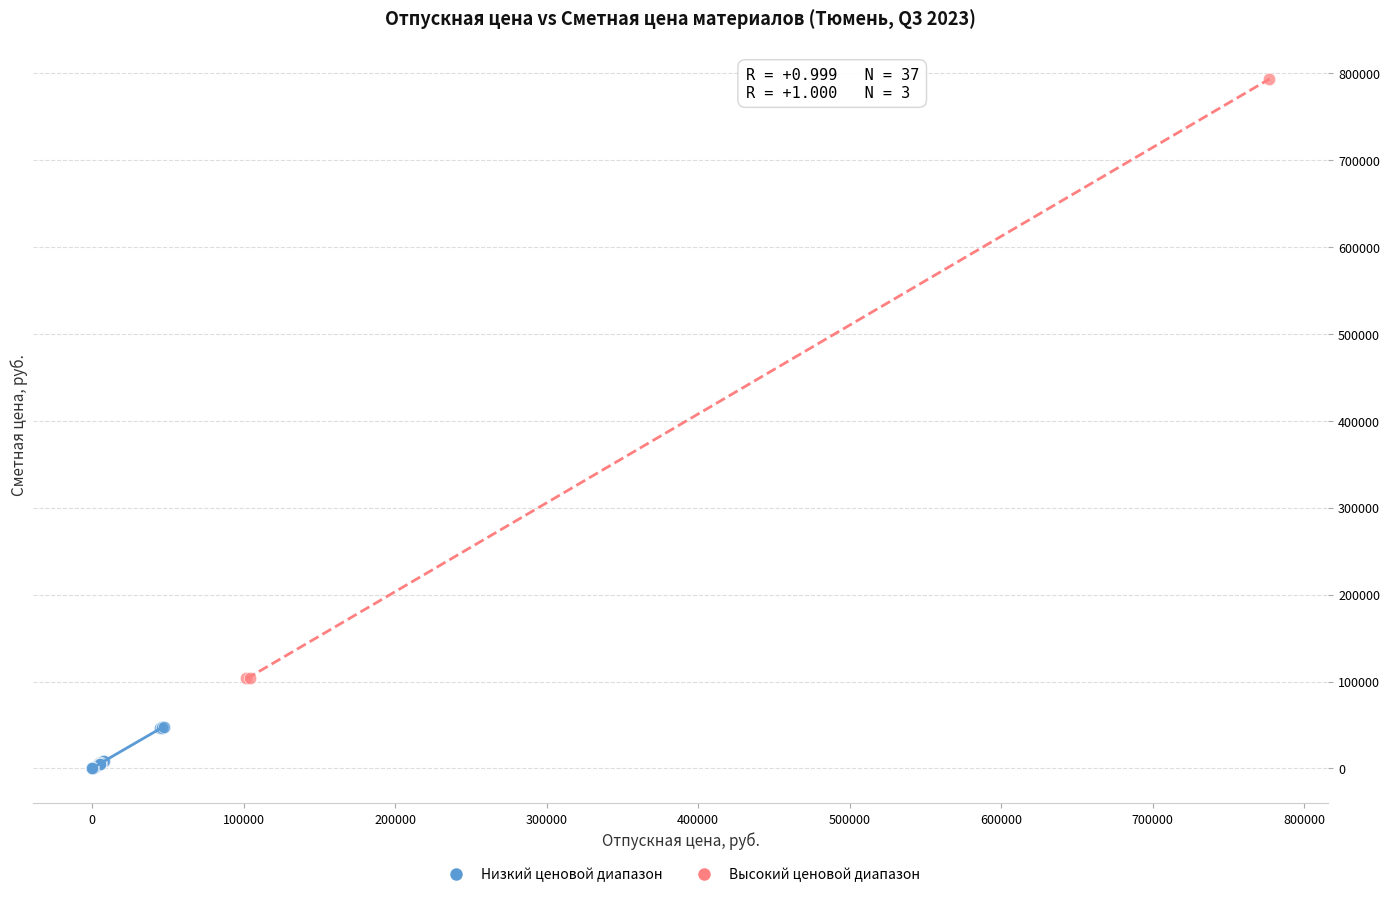

What are all the series names shown in the legend?

Низкий ценовой диапазон, Высокий ценовой диапазон